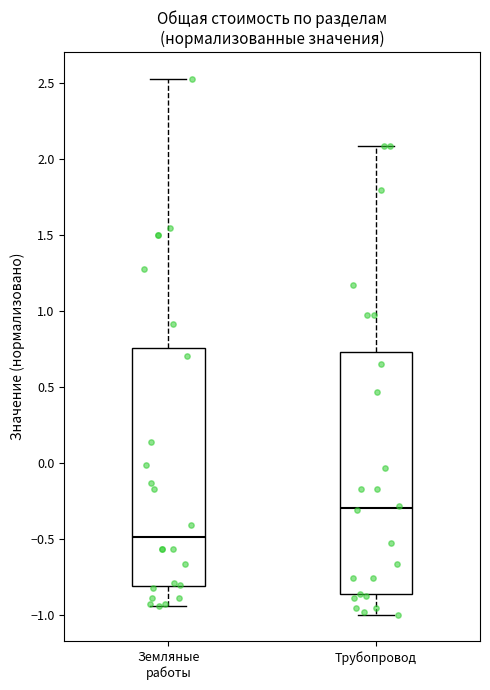

Which box's median line is the highest?

Трубопровод